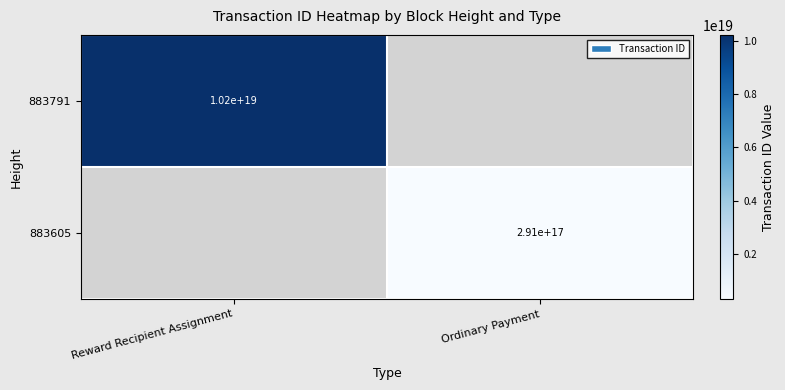

The value of 883605 at Ordinary Payment is 140262136056680384. True or false?

False